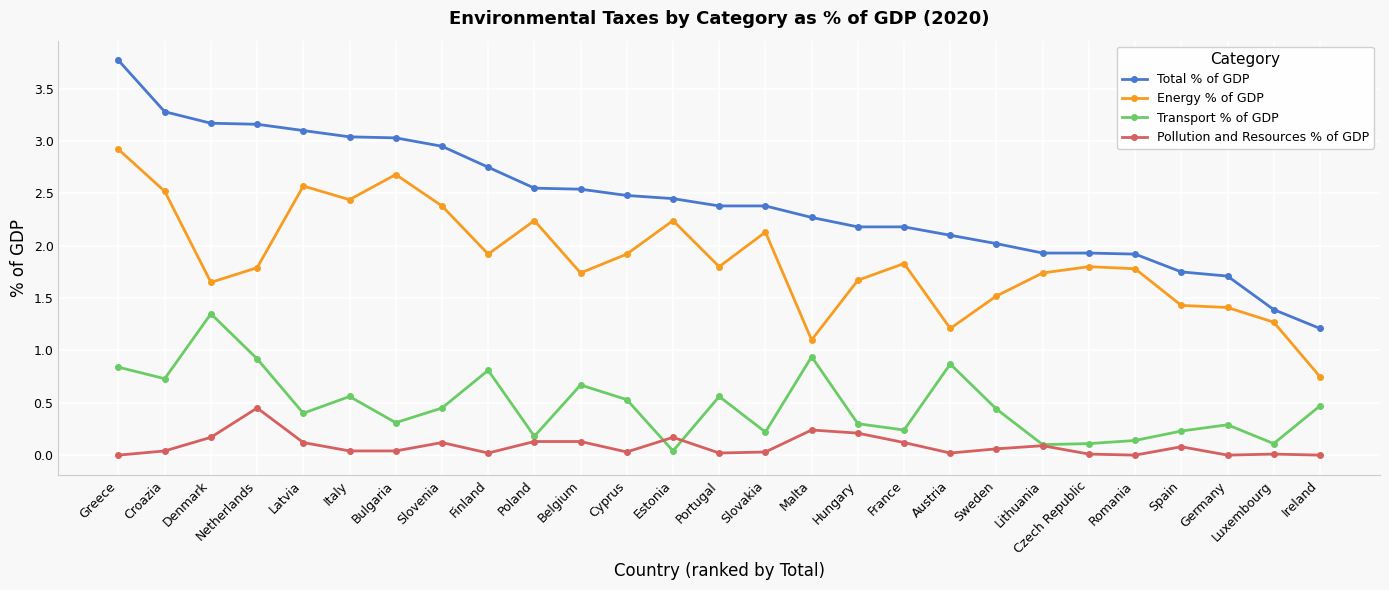

The Total % of GDP series shows 3.2 at Denmark. True or false?

True